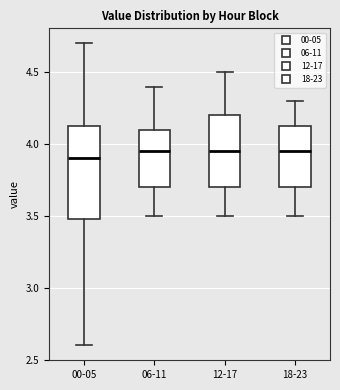

Reading left to right, transcribe this box plot: for each box, give where its median line is, the range the box spans, and where its two whiskers end, as read against the y-axis. The values are not printed on the chart, so give them approximately, as read against the axis.

00-05: median 3.90, box 3.50 to 4.15, whiskers 2.60 to 4.70
06-11: median 3.95, box 3.70 to 4.10, whiskers 3.50 to 4.40
12-17: median 3.95, box 3.70 to 4.20, whiskers 3.50 to 4.50
18-23: median 3.95, box 3.70 to 4.15, whiskers 3.50 to 4.30